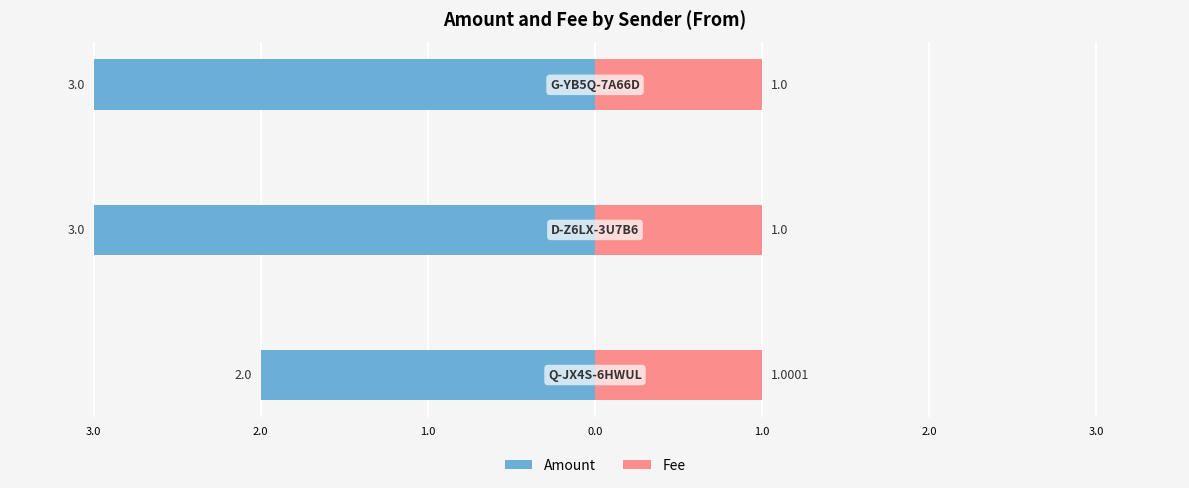

Which series changed the most between 4.0 and 2.0?

Amount